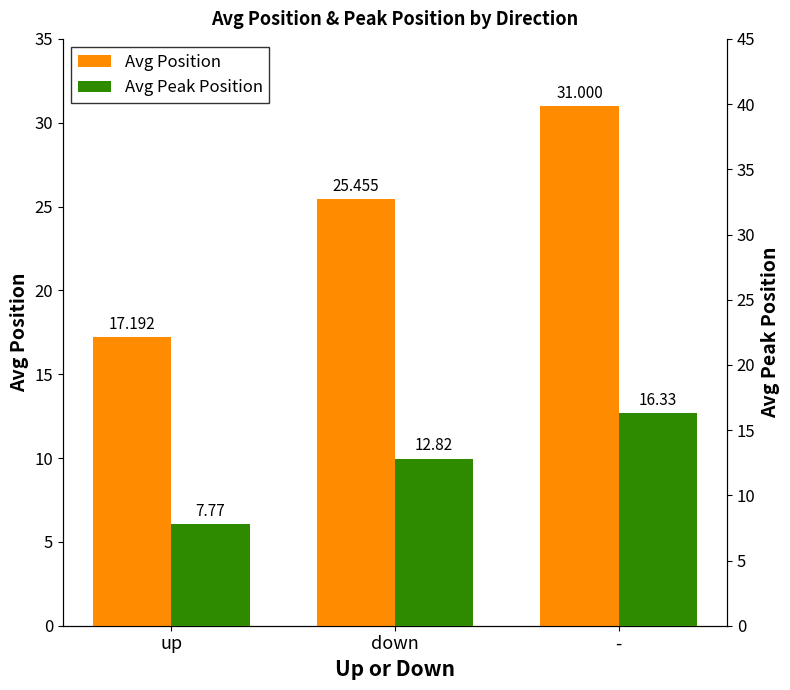

At which label is Avg Peak Position closest to 12?

down